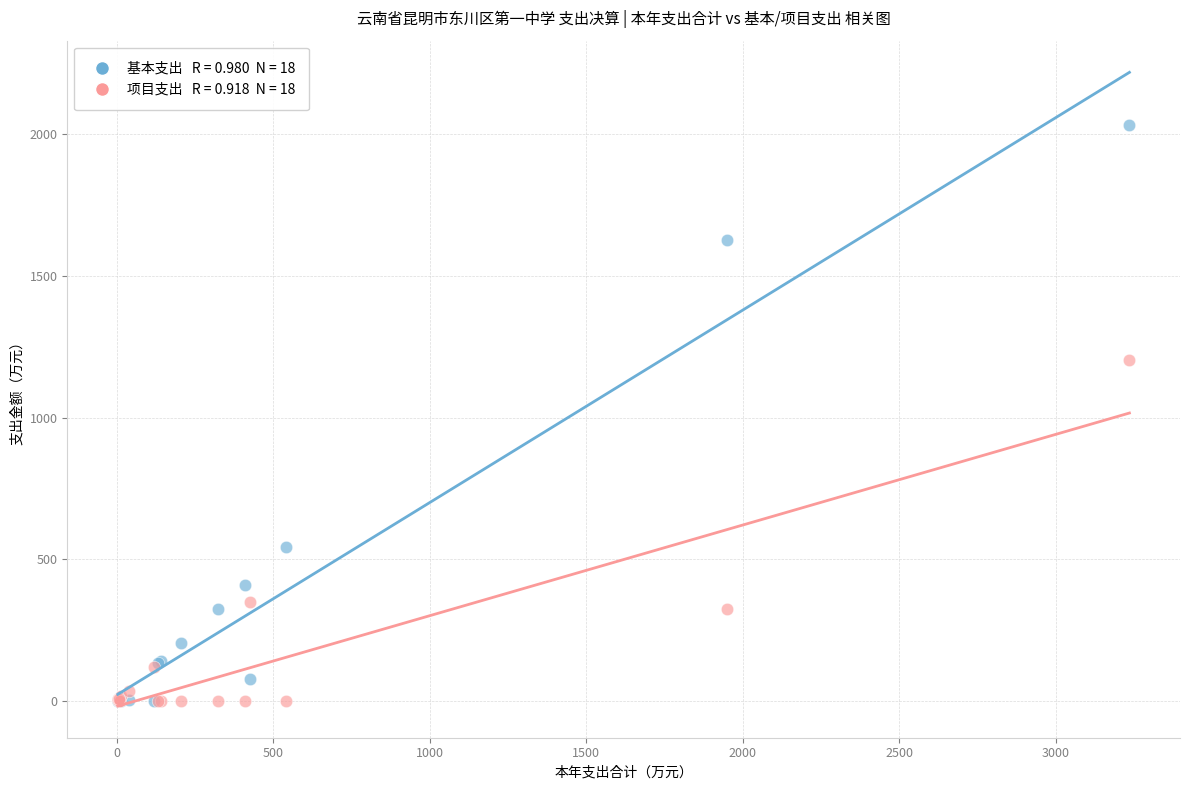

Across all series, what Y value is closest to 1015?

1202.8